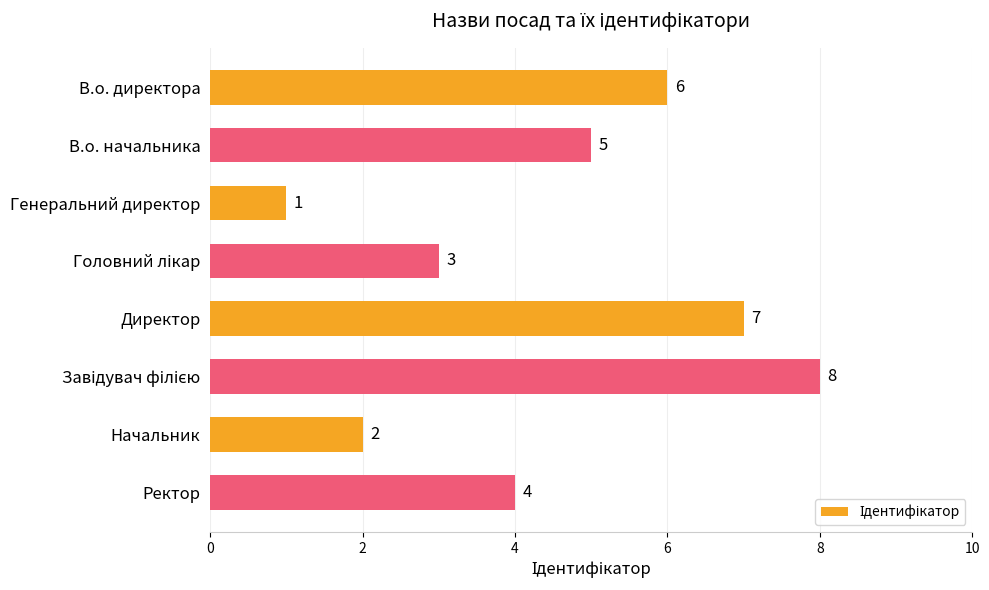

What is the change in value from В.о. начальника to Генеральний директор?

-4